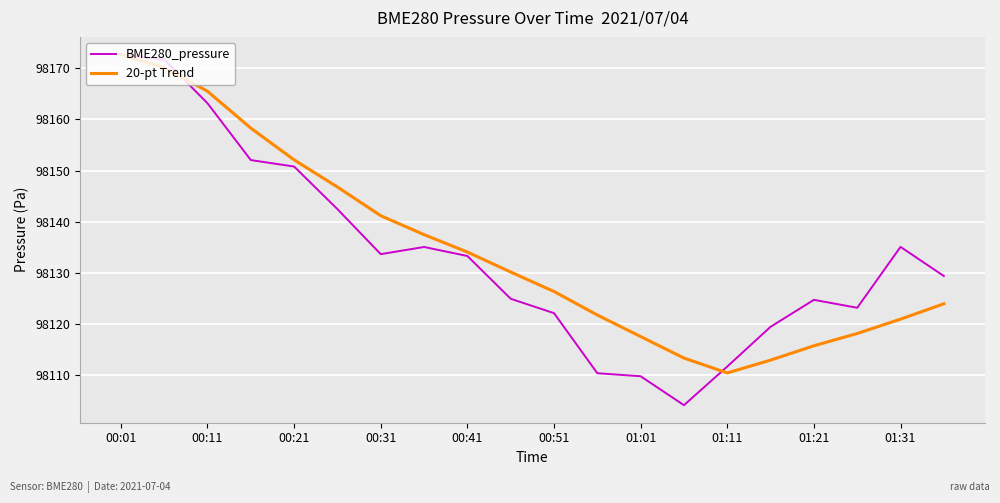

Which series has the widest spread of values?

BME280_pressure